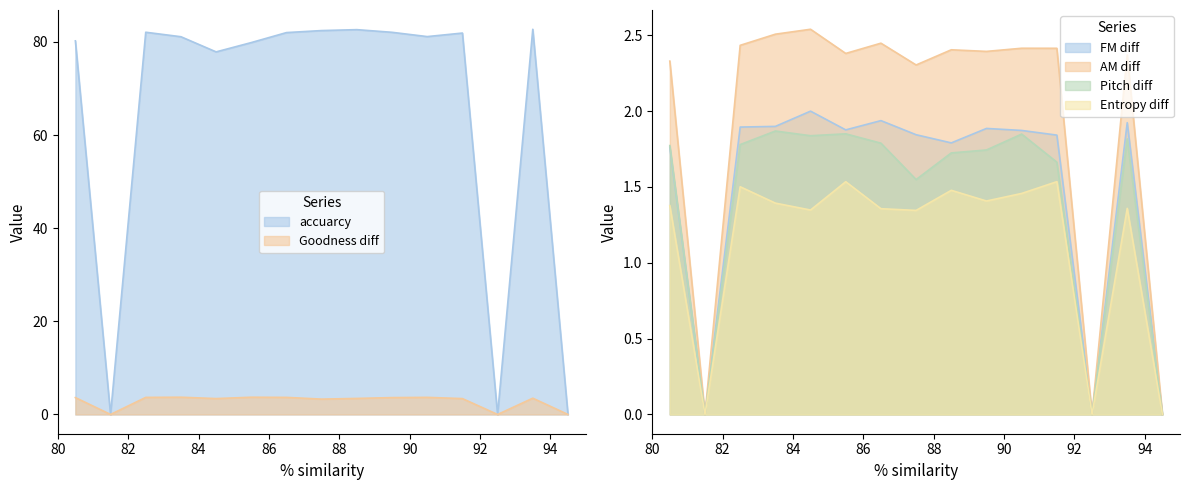

Does the chart display data point markers on the line(s)?

No